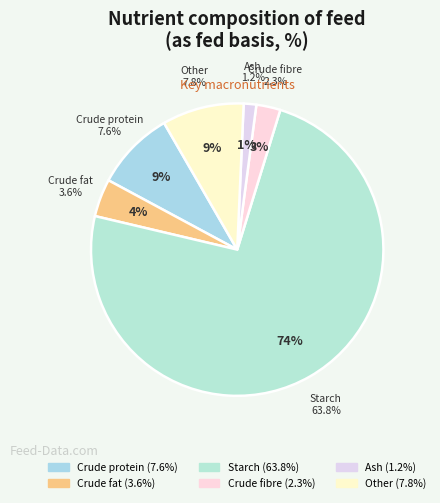

Rank the categories by value from lowest to highest.

Ash, Crude fibre, Crude fat, Crude protein, Other, Starch